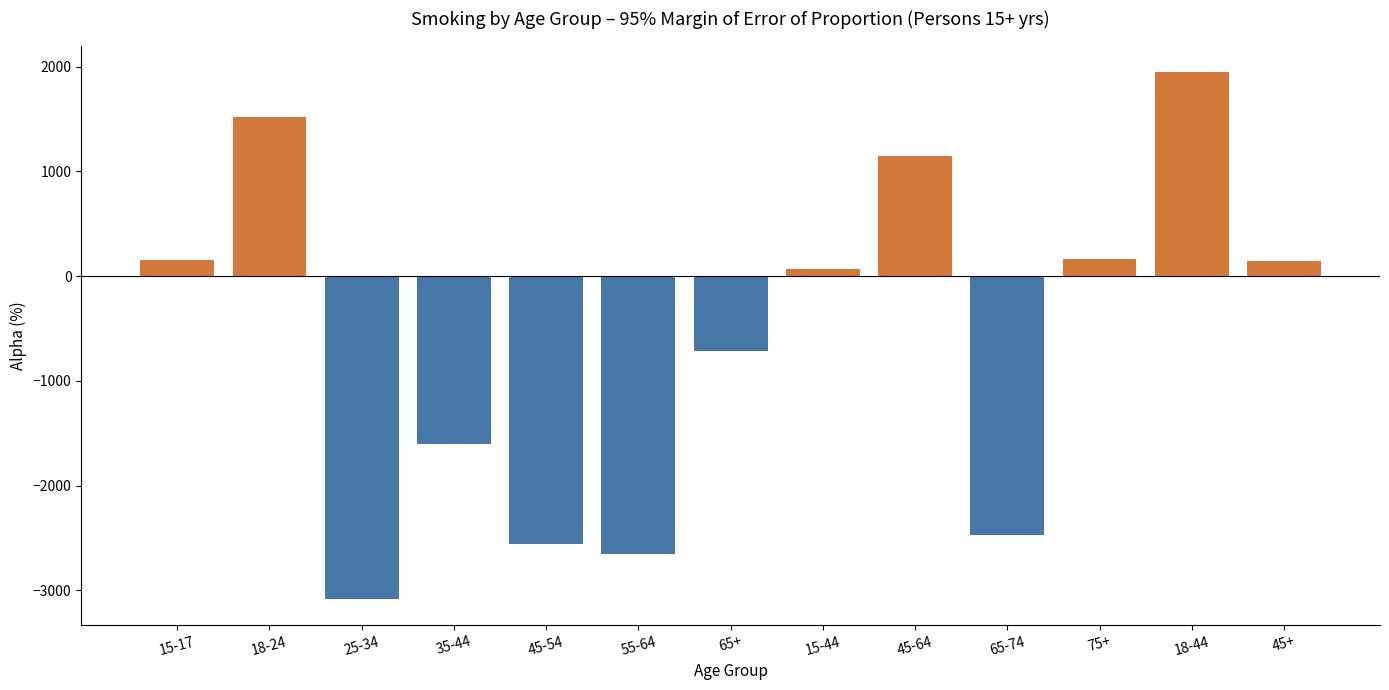

What is the ratio of the value at 15-17 to the value at 75+?

0.9